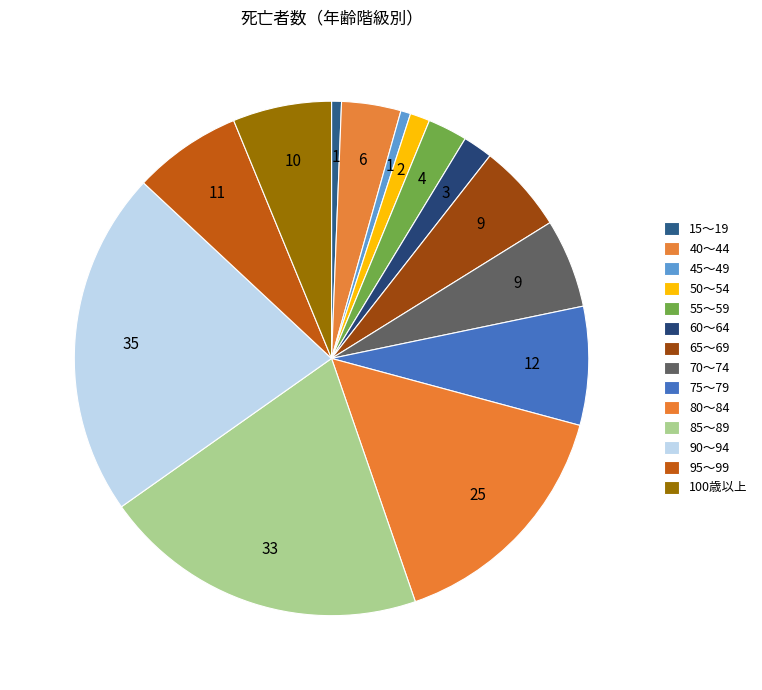

How many slices are in this pie chart?

14